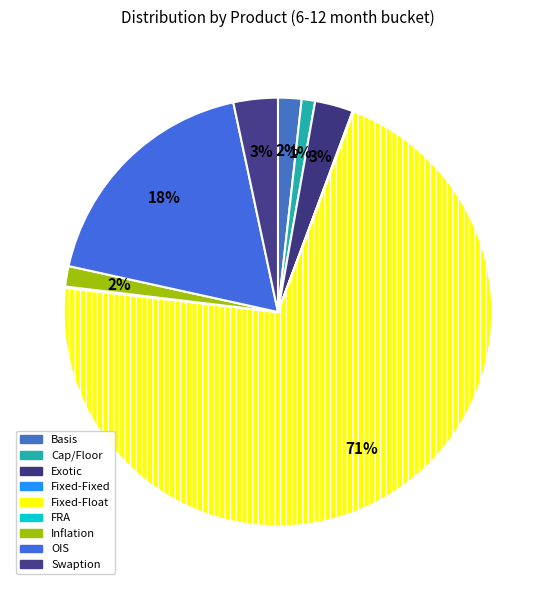

Which category has the smallest portion of the pie?

Fixed-Fixed